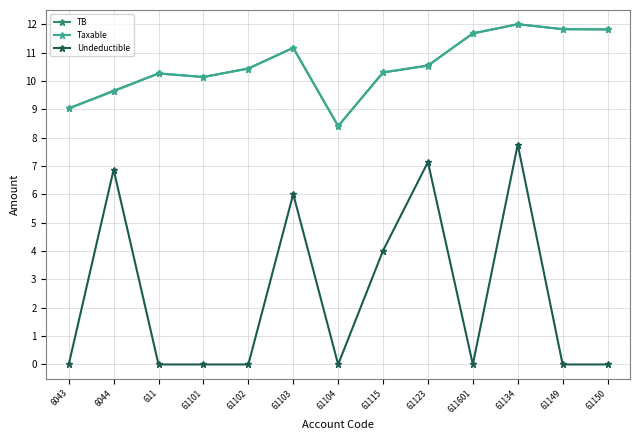

What is the approximate value of Undeductible at 61123?

7.1